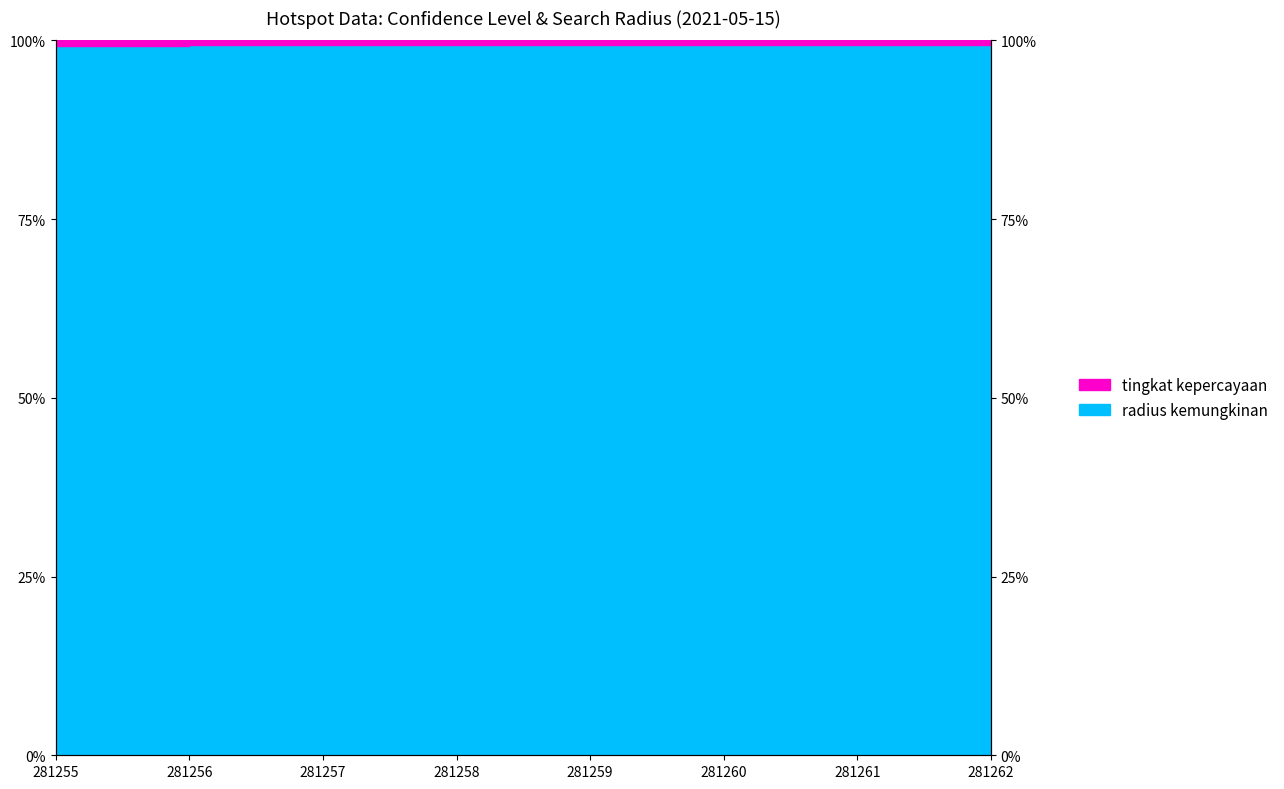

What value does the data have at 281257?

1.0